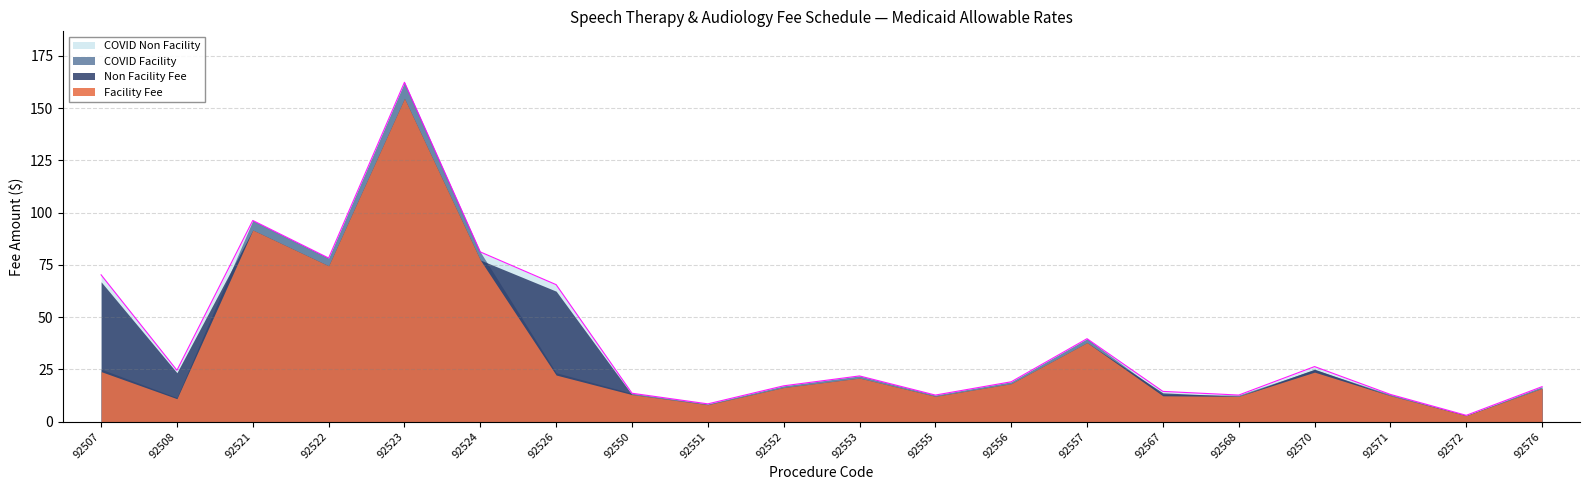

What is the average value of the COVID Non Facility series?

39.9